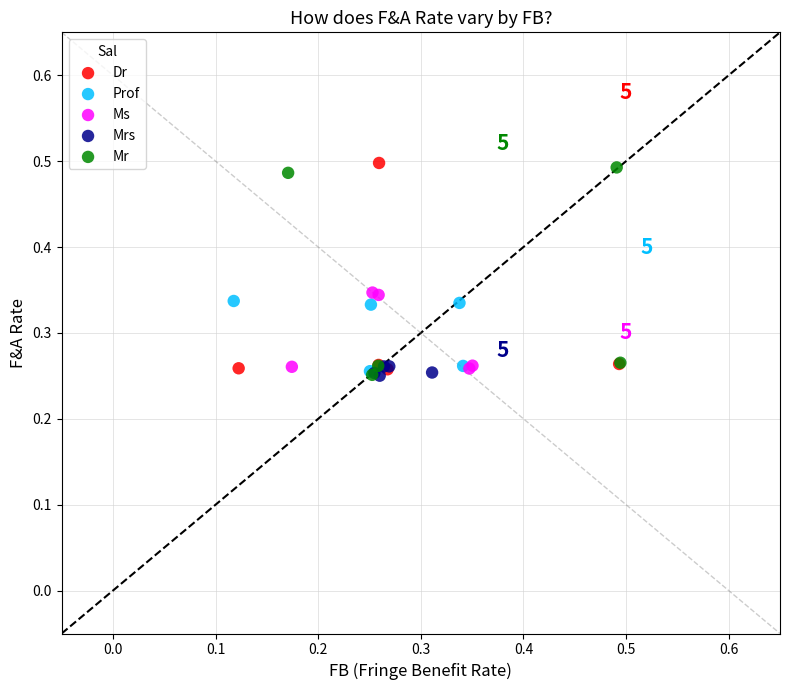

What are all the series names shown in the legend?

Dr, Prof, Ms, Mrs, Mr